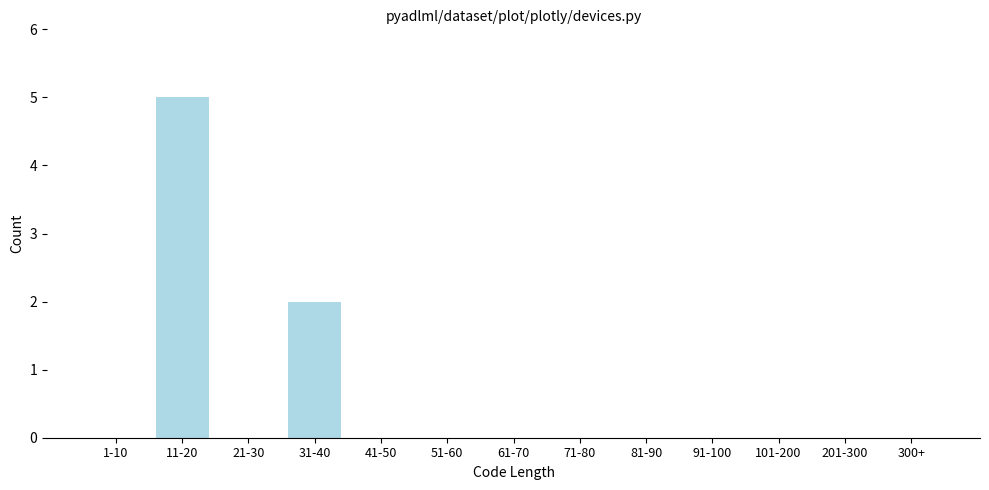

Reading left to right, transcribe all the data shown in this chart.

1-10=0	11-20=5	21-30=0	31-40=2	41-50=0	51-60=0	61-70=0	71-80=0	81-90=0	91-100=0	101-200=0	201-300=0	300+=0